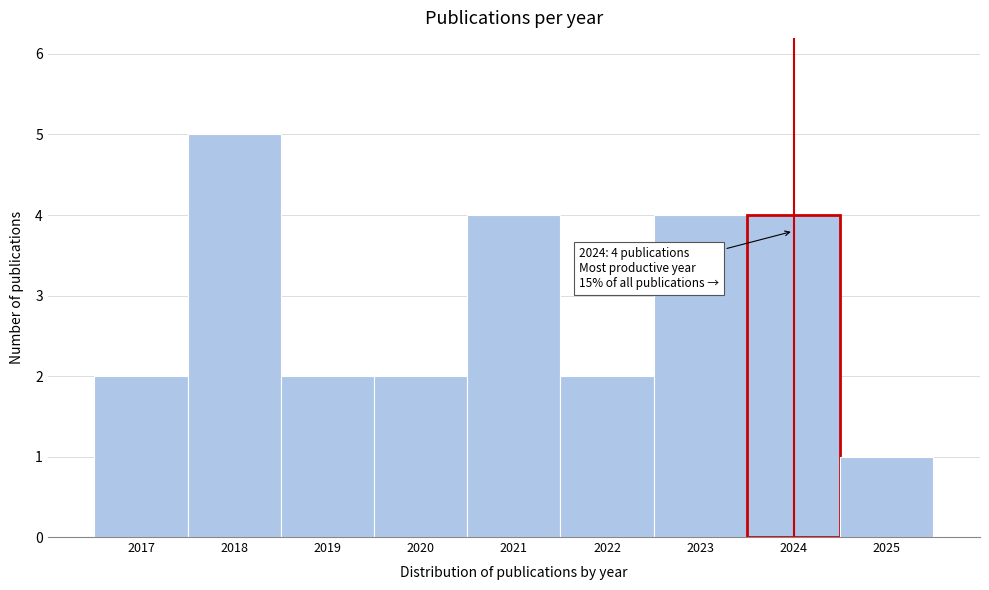

Reading left to right, transcribe all the data shown in this chart.

2	5	2	2	4	2	4	4	1